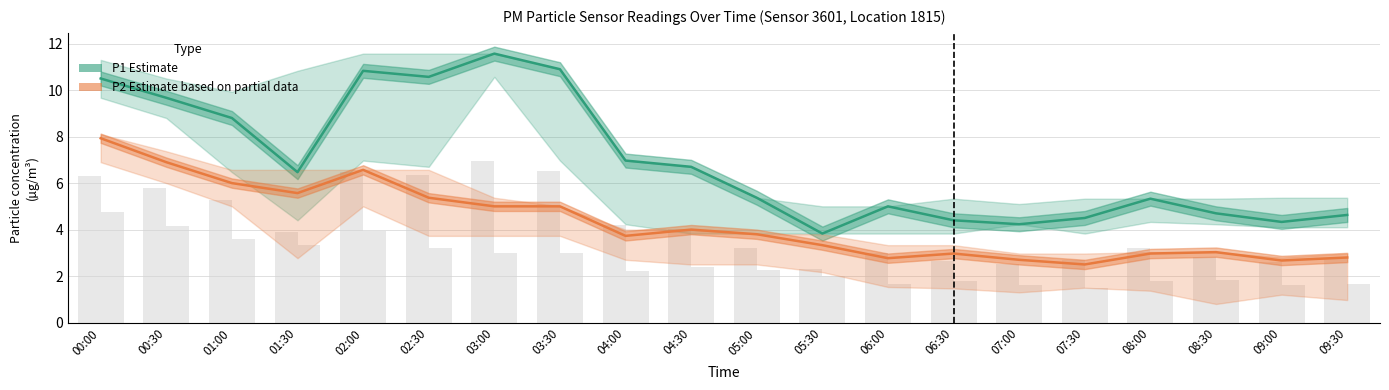

What is the lowest value of the P1 (Estimate) series?

3.8